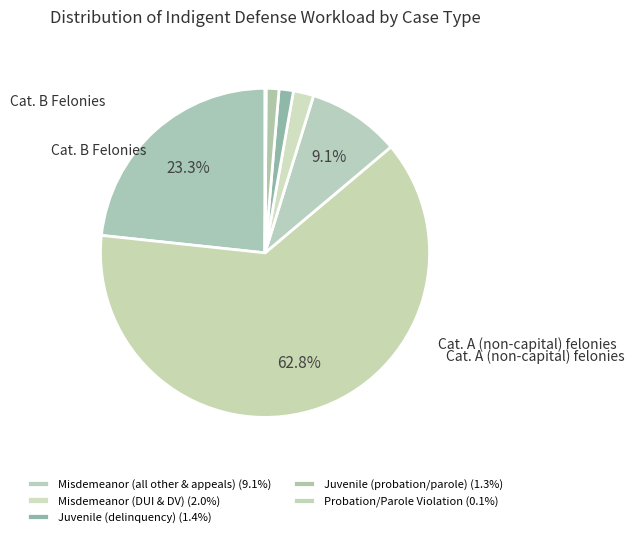

How many segments does this pie chart have?

7